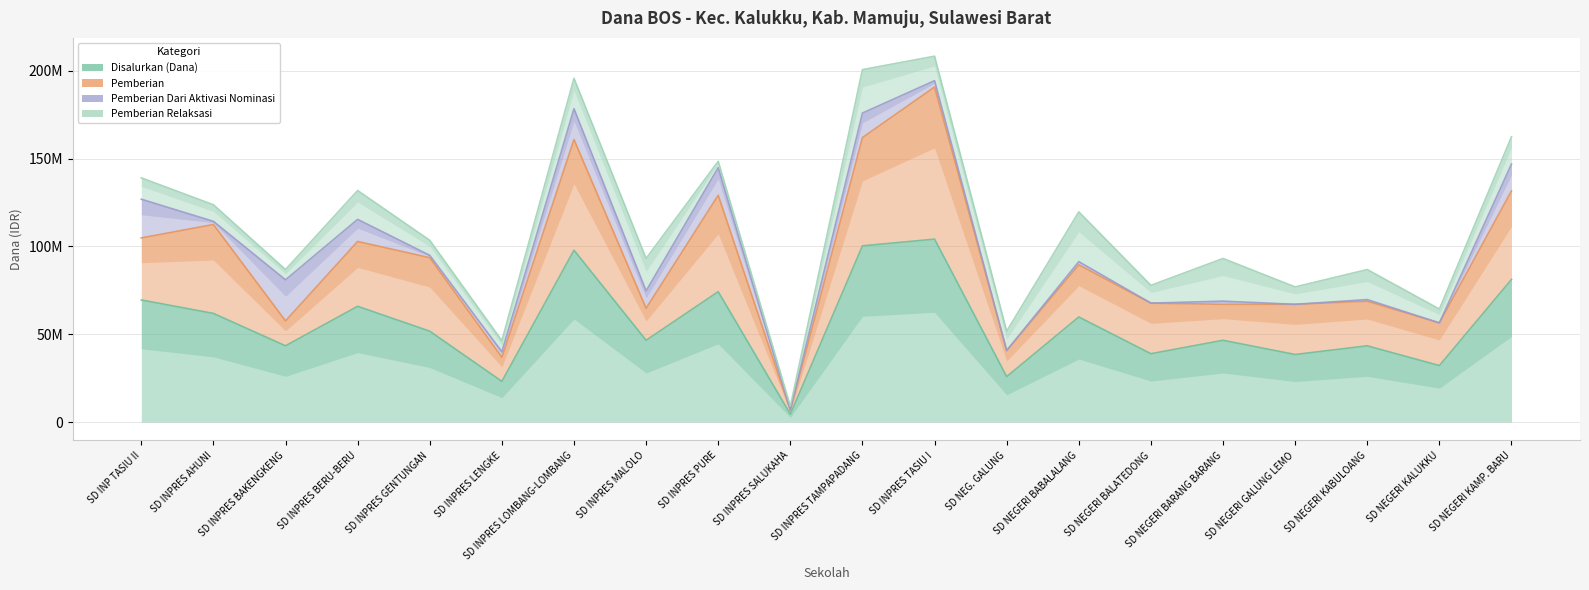

At which label does Pemberian Dari Aktivasi Nominasi reach its peak?

SD INPRES BAKENGKENG